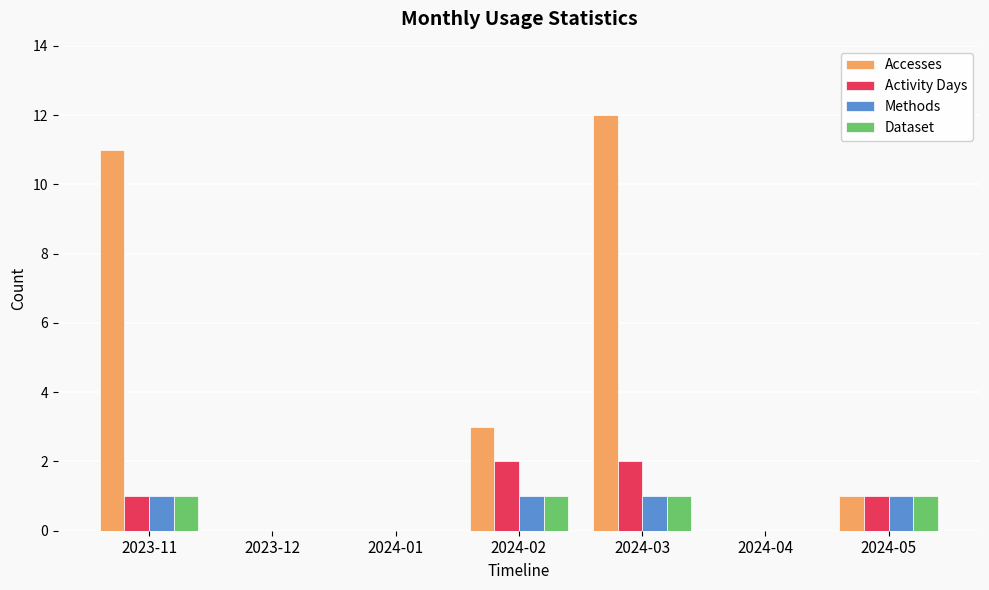

Is it true that Methods equals 0 at 2024-01?

True